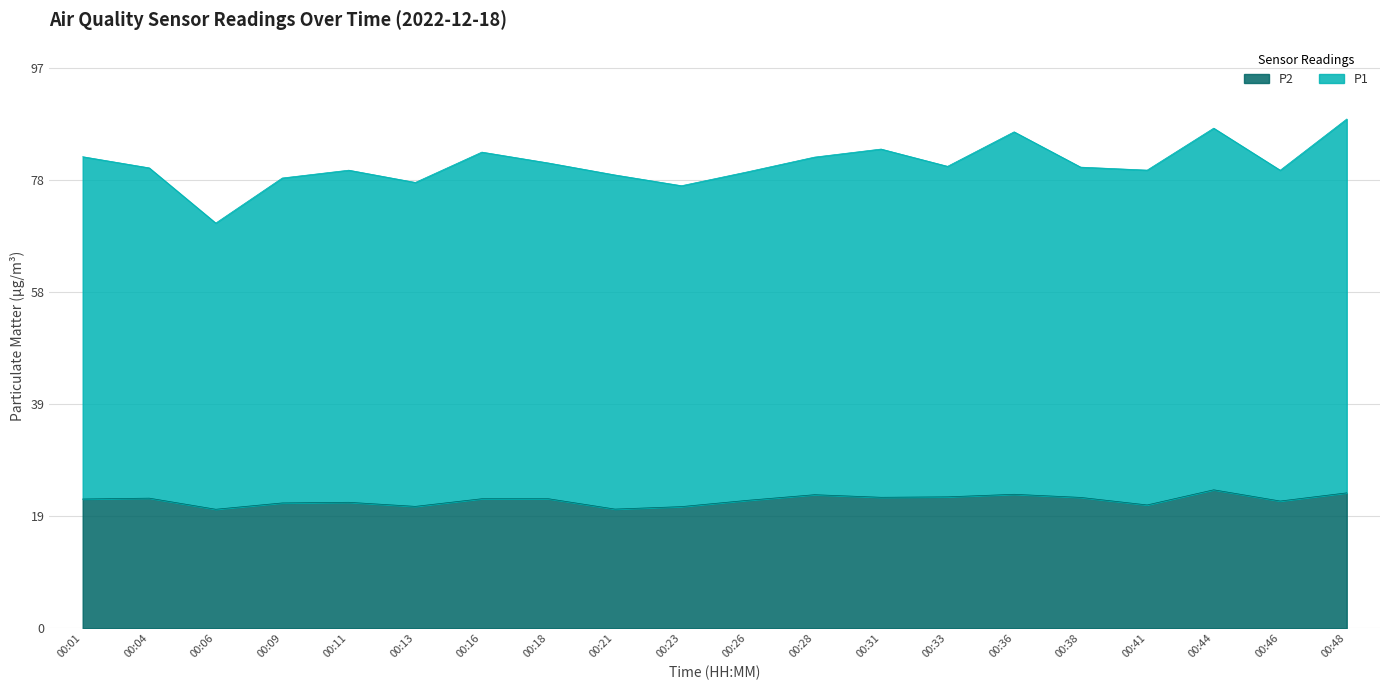

True or false: P1 and P2 intersect in this chart.

False